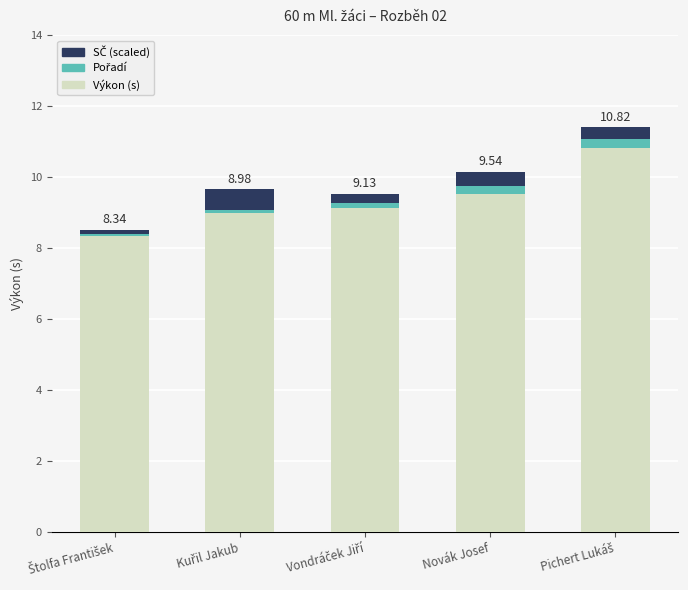

What is the difference between the maximum and minimum values in the Výkon (s) series?

2.5